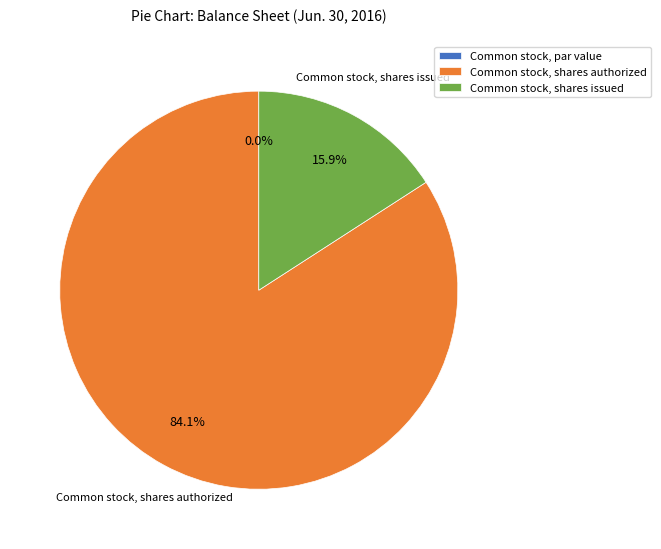

What is the smallest slice in the pie chart?

Common stock, par value